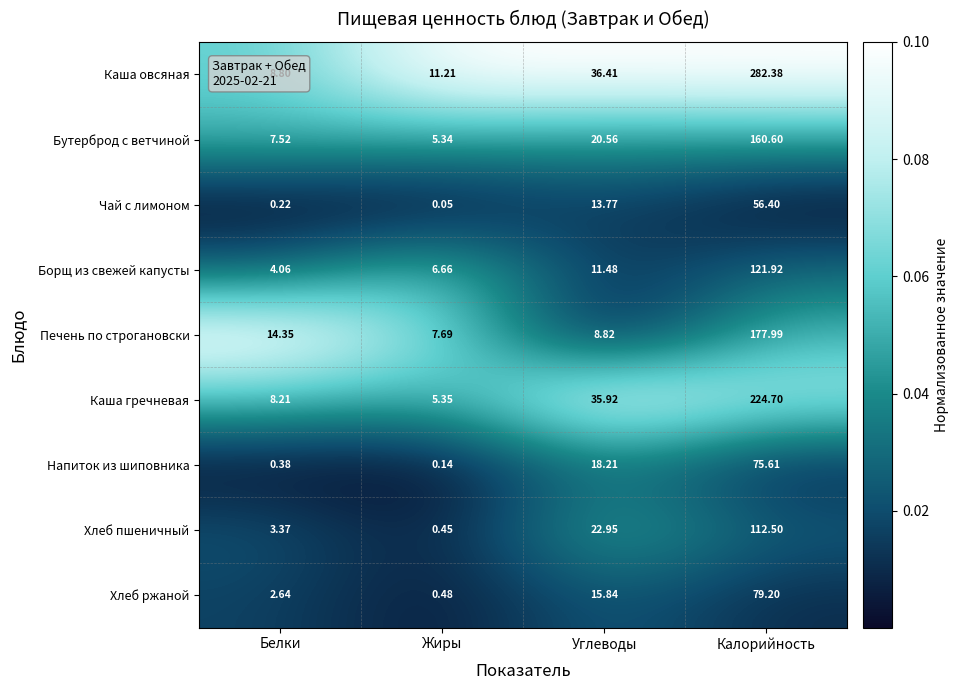

At which label is Напиток из шиповника closest to 37?

Углеводы